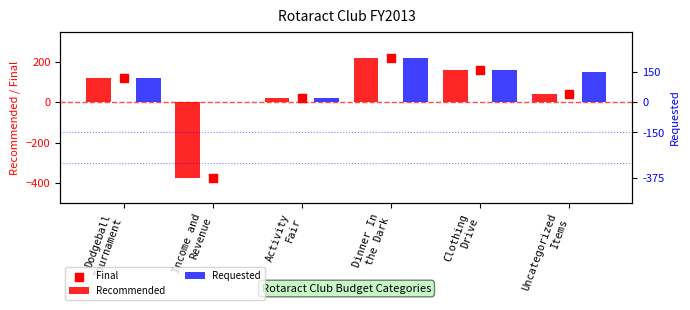

What are all the series names shown in the legend?

Recommended, Final, Requested